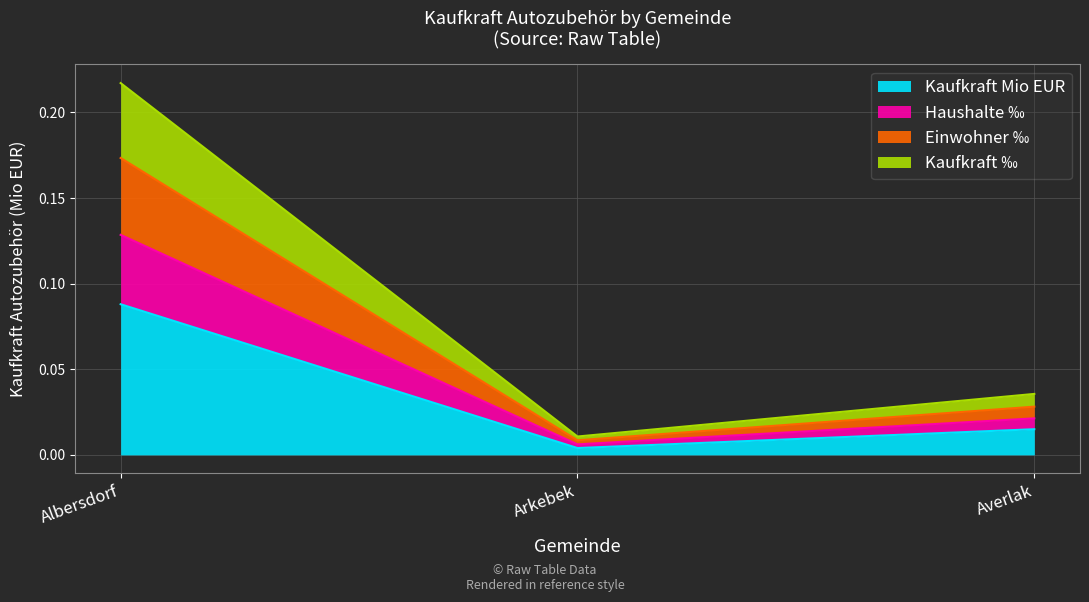

Is the value of Einwohner ‰ at Albersdorf greater than the value of Haushalte ‰ at Averlak?

Yes